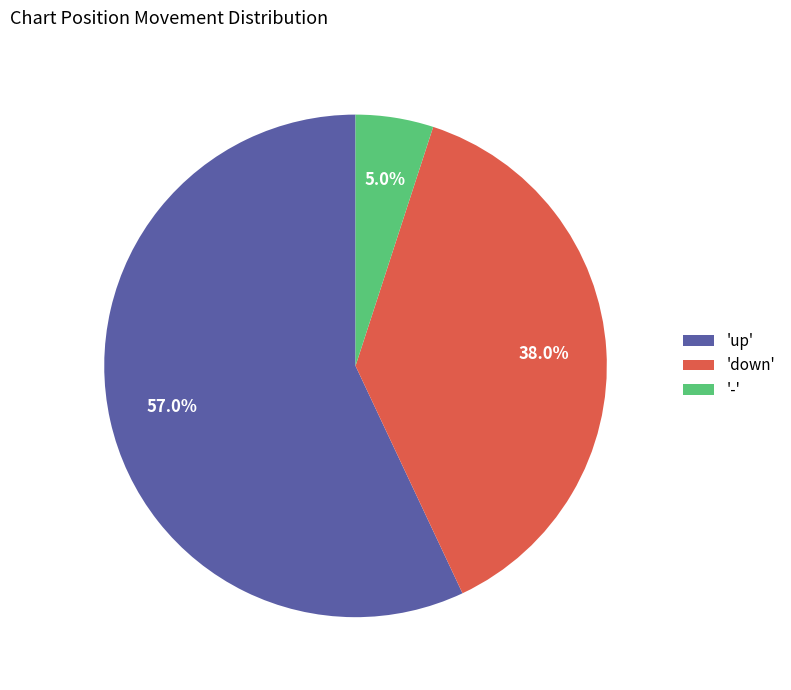

Which has a higher value, '-' or 'up'?

'up'